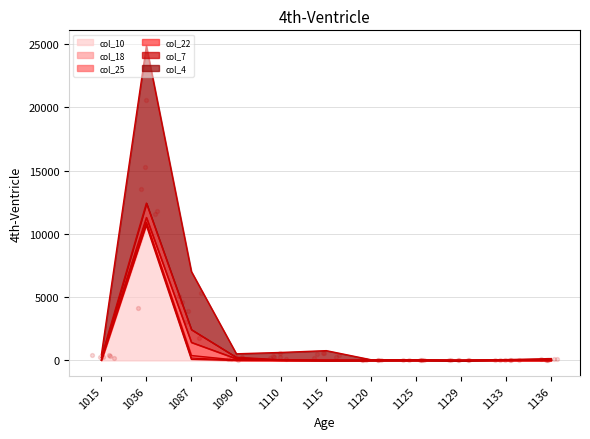

The col_10 series shows 0.0 at 1129. True or false?

True